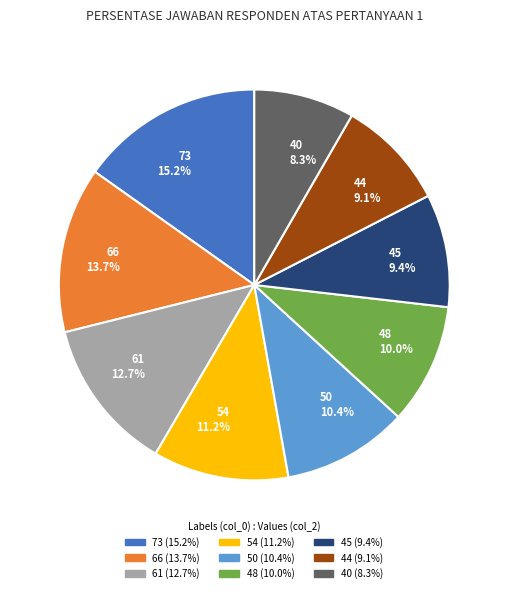

Count the number of slices in the pie.

9